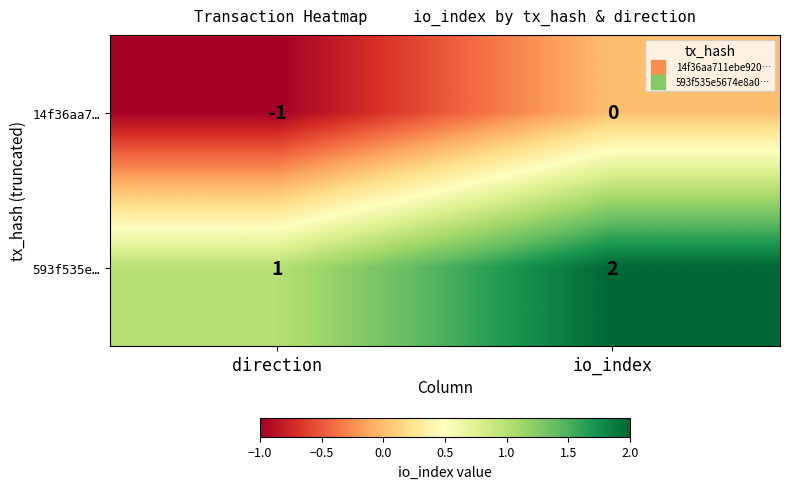

At which label is 14f36aa7… closest to 0?

io_index